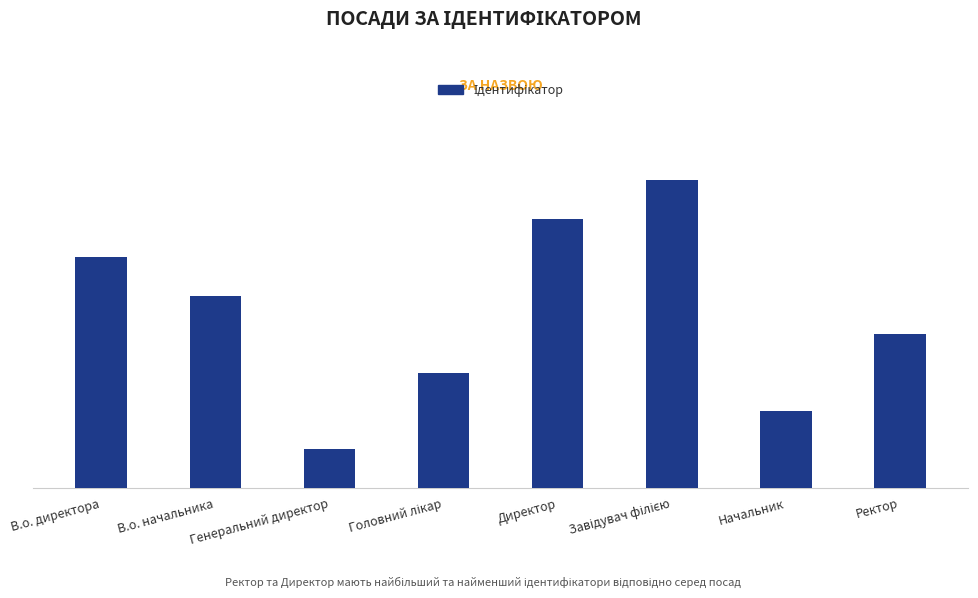

Which has a higher value, Завідувач філією or Директор?

Завідувач філією